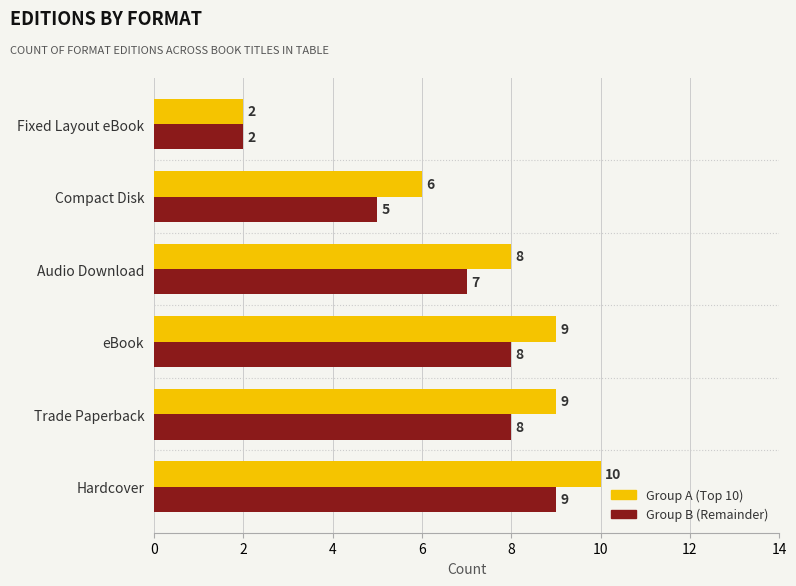

The Group A (Top 10) series shows 12 at Audio Download. True or false?

False